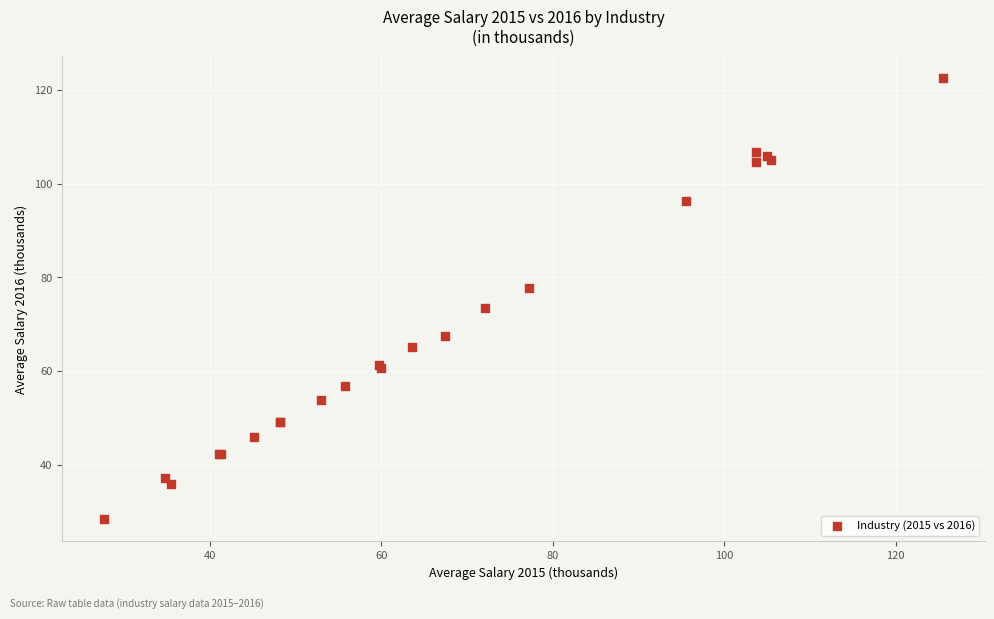

What Y value in the scatter plot is closest to 75?

73.4